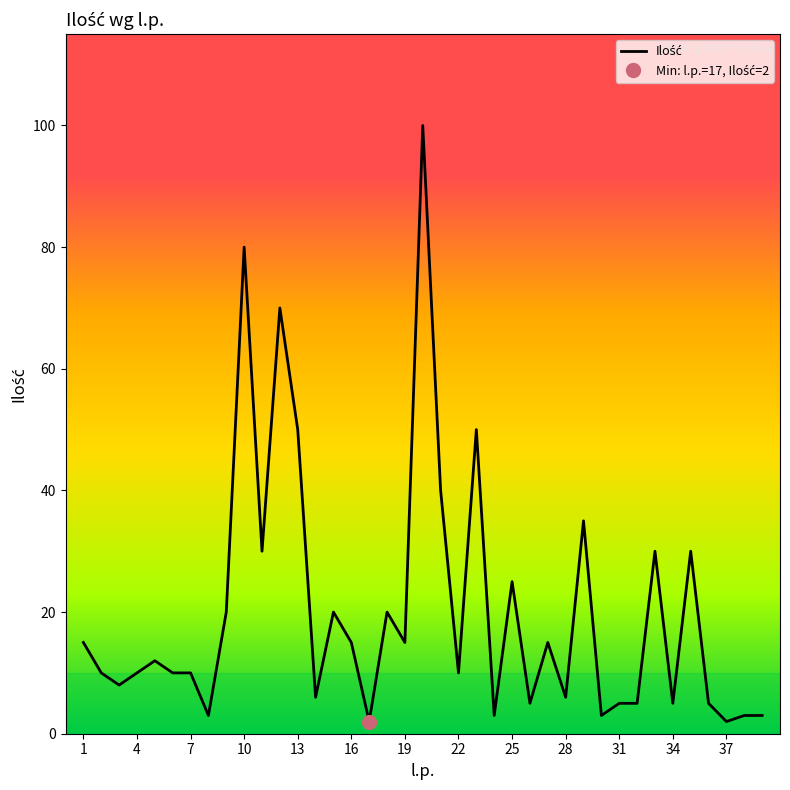

Does the chart display data point markers on the line(s)?

No